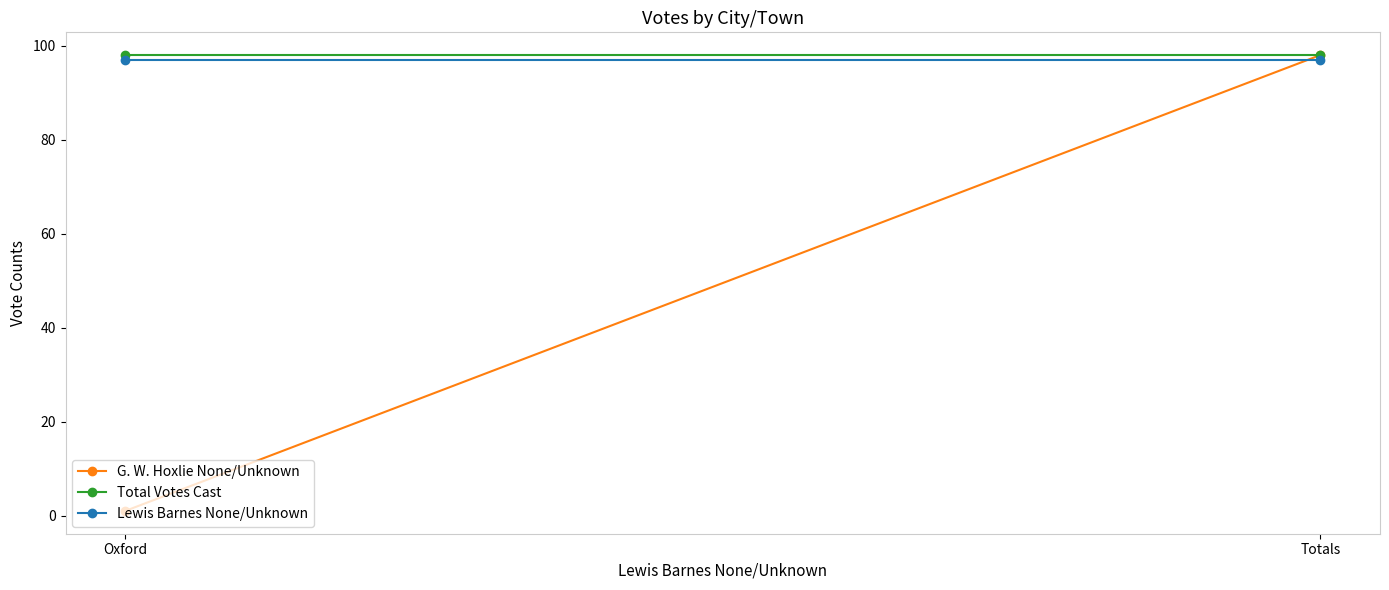

What is the sum of all Total Votes Cast values?

196